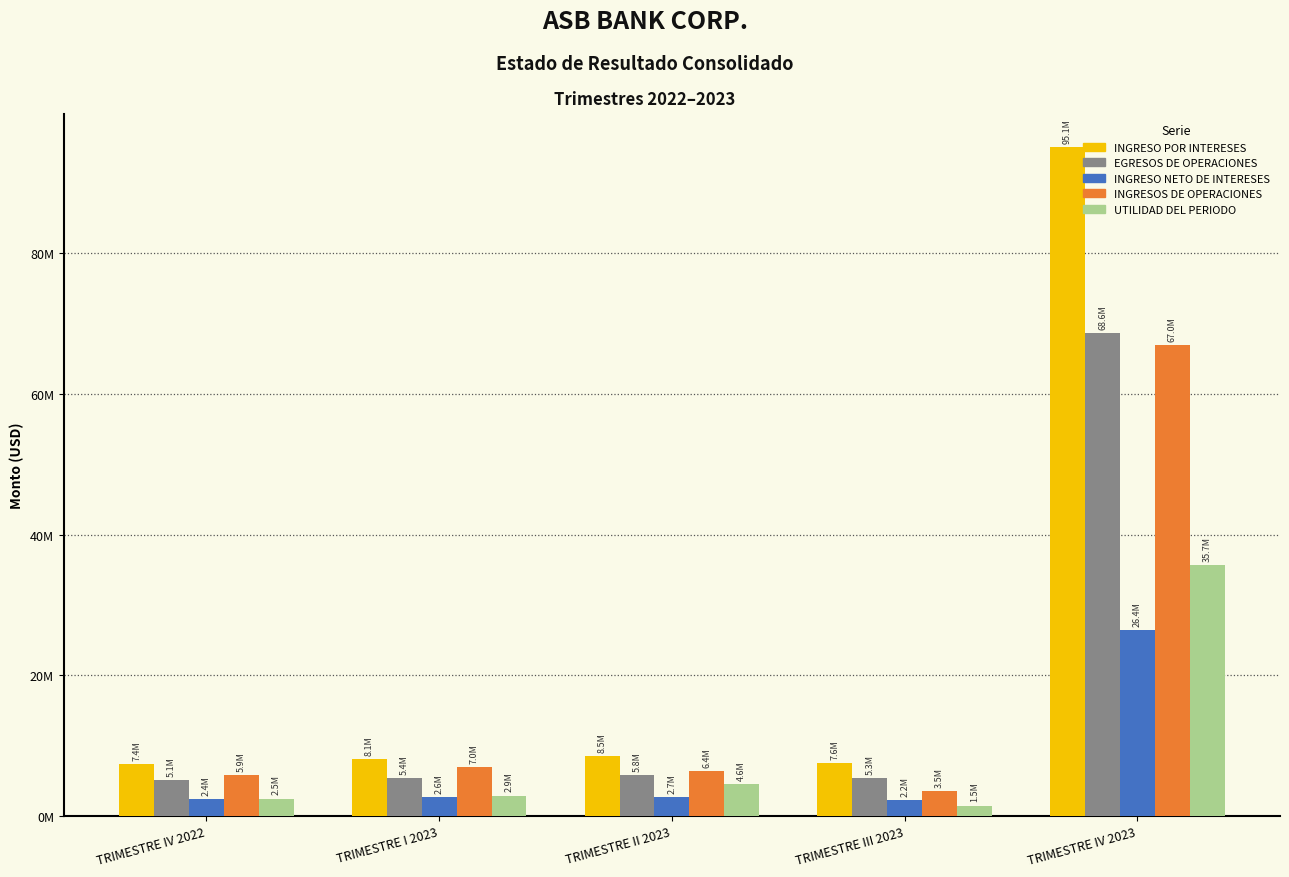

What is the total value across all series at TRIMESTRE I 2023?

26021197.1